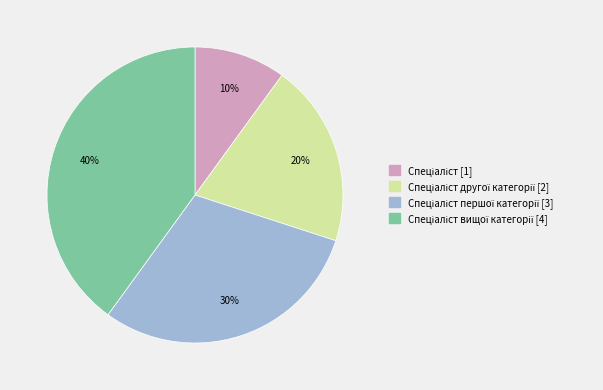

To the nearest percent, what is the average slice percentage?

25%